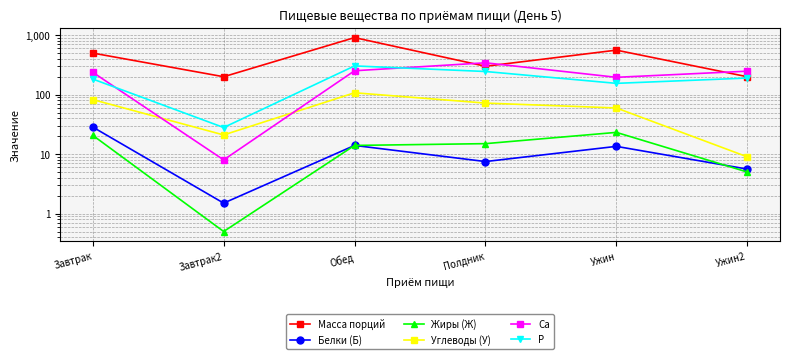

True or false: Белки (Б) and Углеводы (У) intersect in this chart.

False